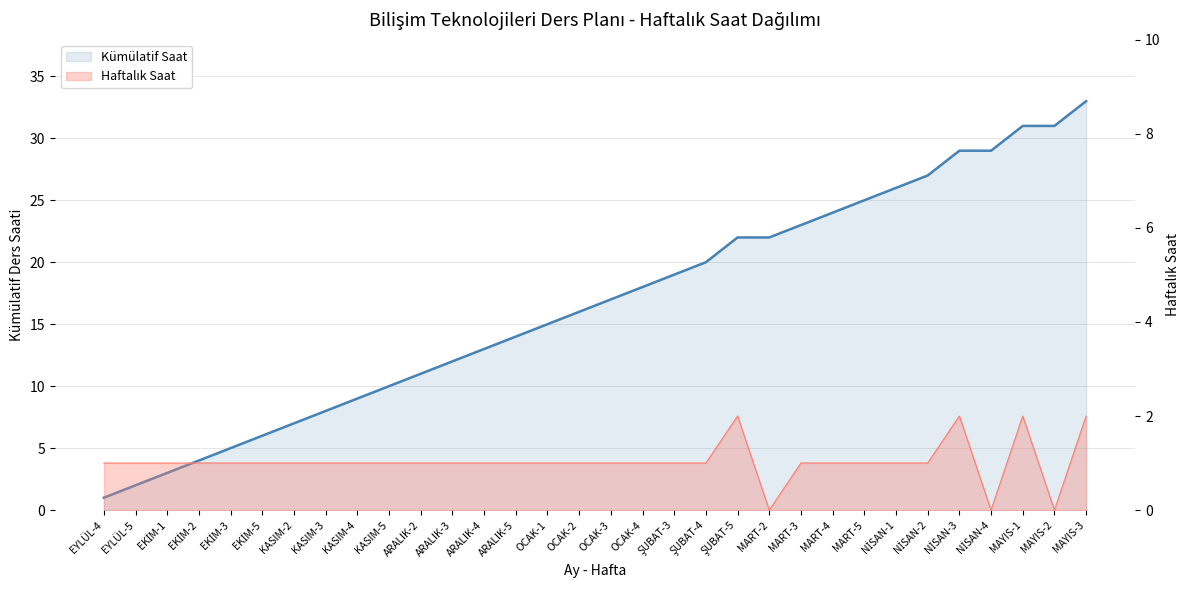

The value of Kümülatif Saat at MART-4 is 24. True or false?

True